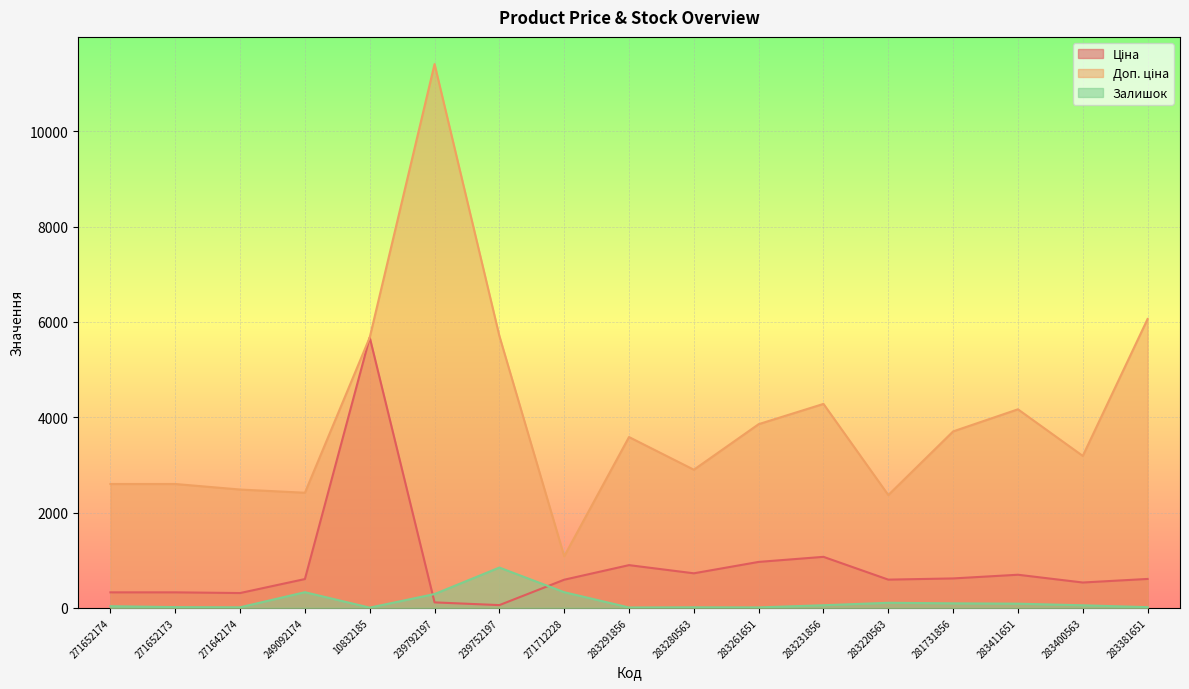

Is it true that Залишок equals 328.0 at 271712228?

True